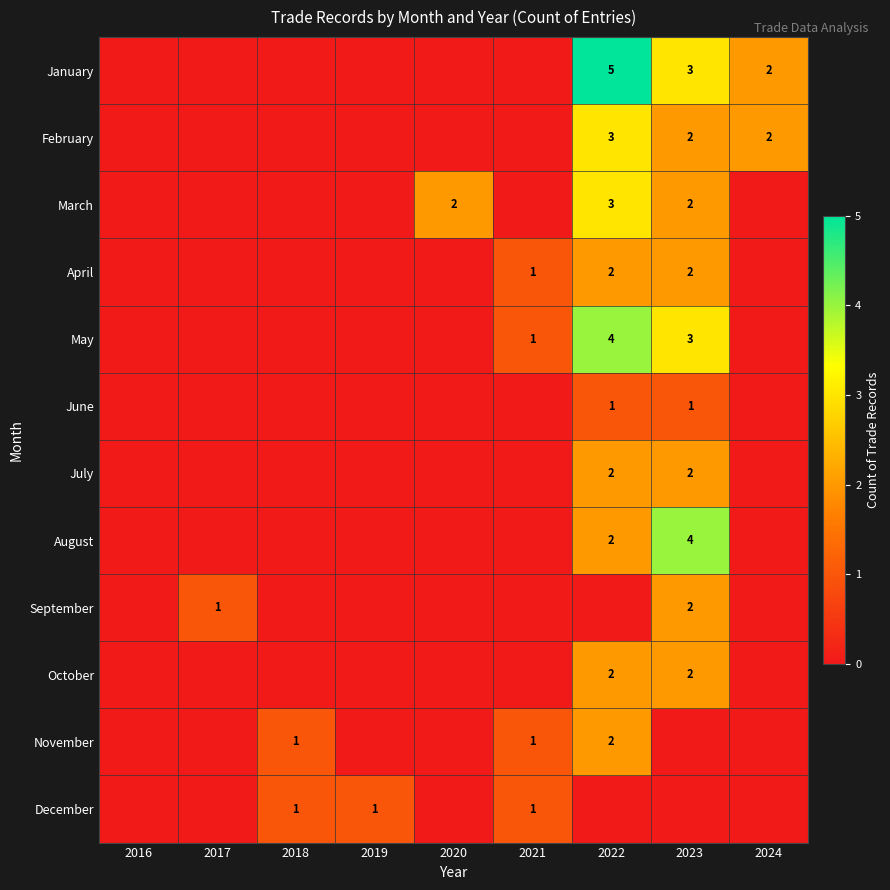

The August series shows 4 at 2023. True or false?

True